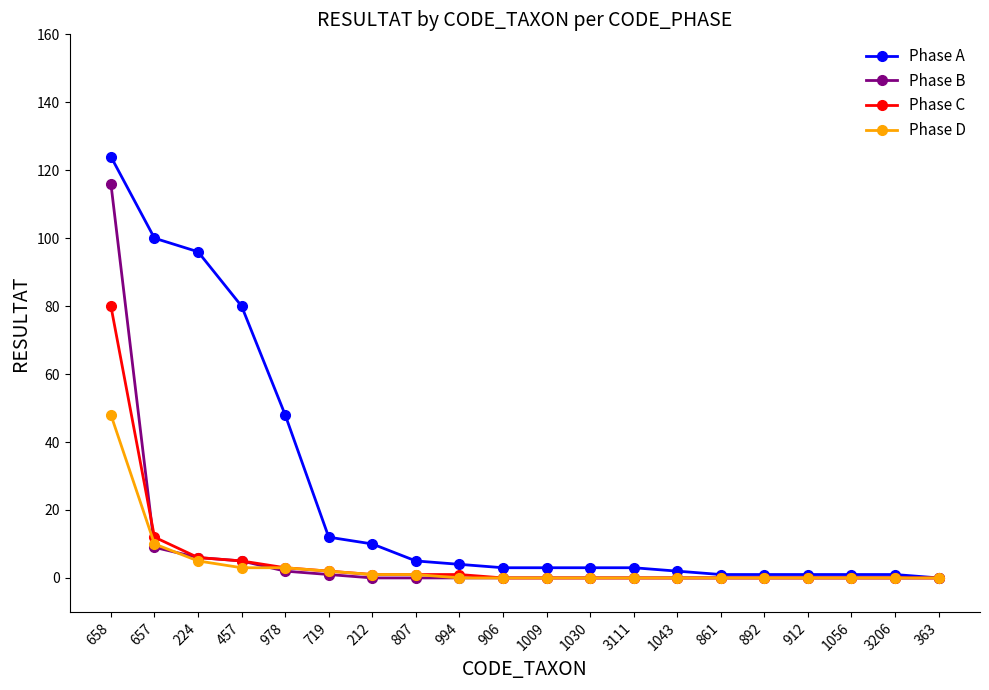

Reading left to right, transcribe all the data shown in this chart.

Phase A: 124	100	96	80	48	12	10	5	4	3	3	3	3	2	1	1	1	1	1	0
Phase B: 116	9	6	5	2	1	0	0	0	0	0	0	0	0	0	0	0	0	0	0
Phase C: 80	12	6	5	3	2	1	1	1	0	0	0	0	0	0	0	0	0	0	0
Phase D: 48	10	5	3	3	2	1	1	0	0	0	0	0	0	0	0	0	0	0	0